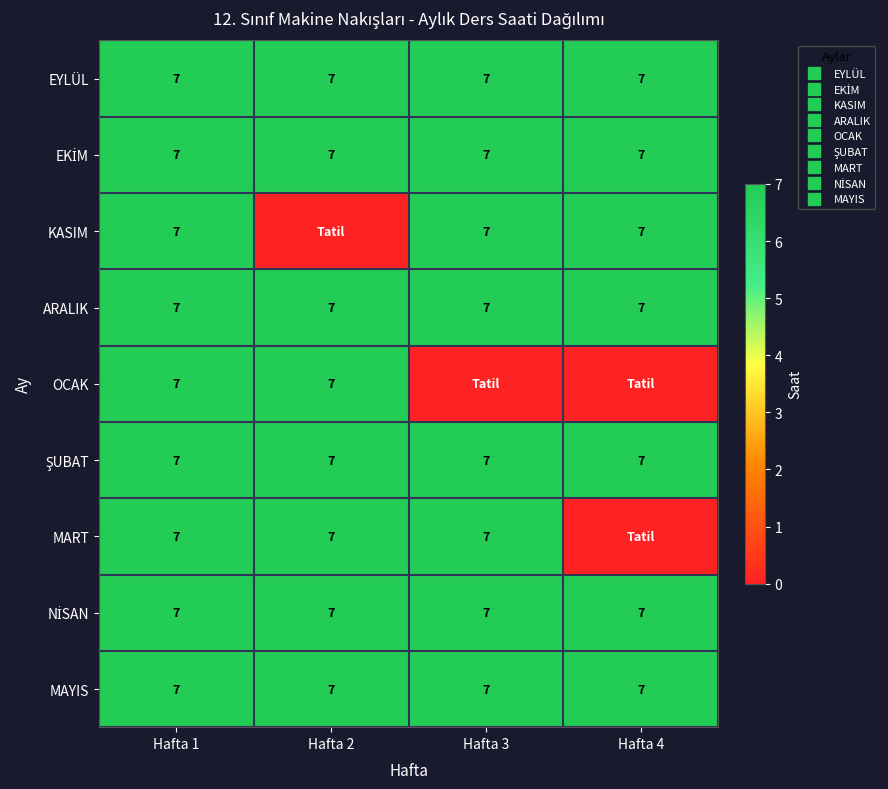

What is the sum of all MART values?

21